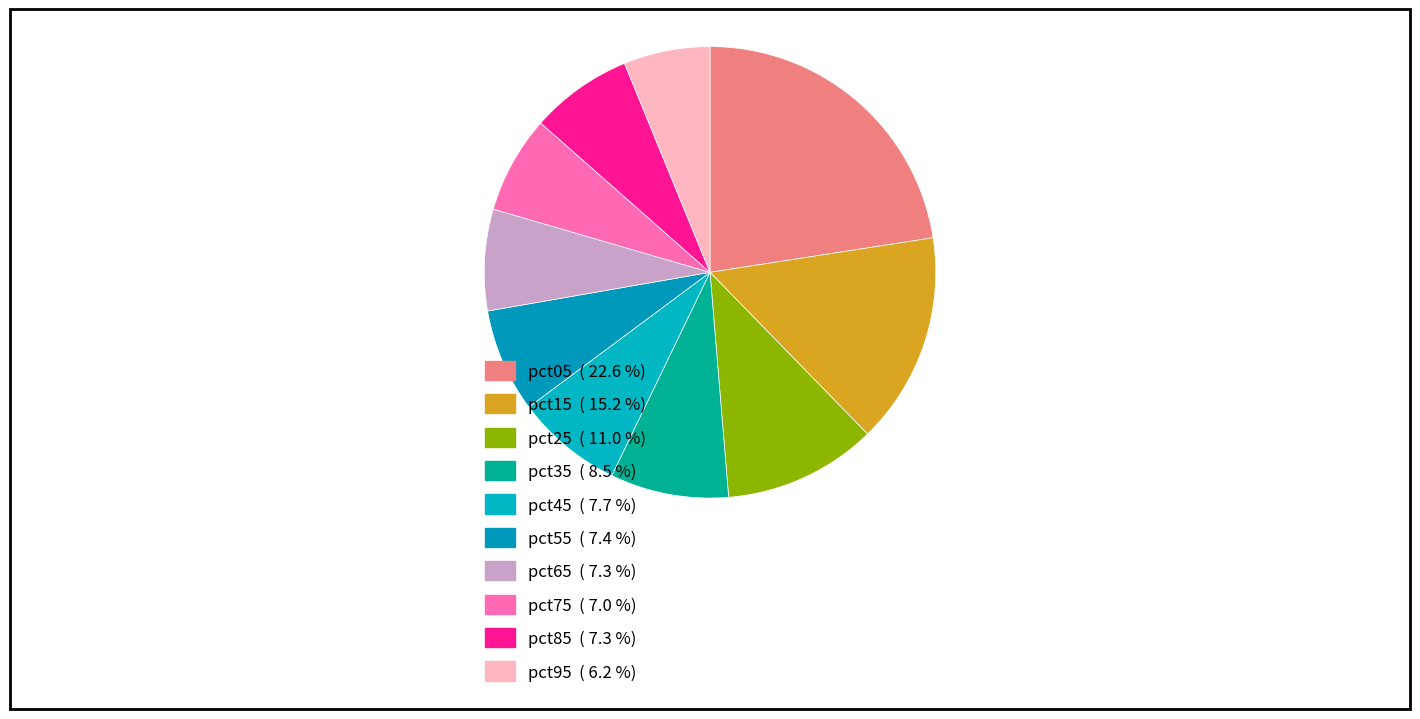

How many slices are in this pie chart?

10